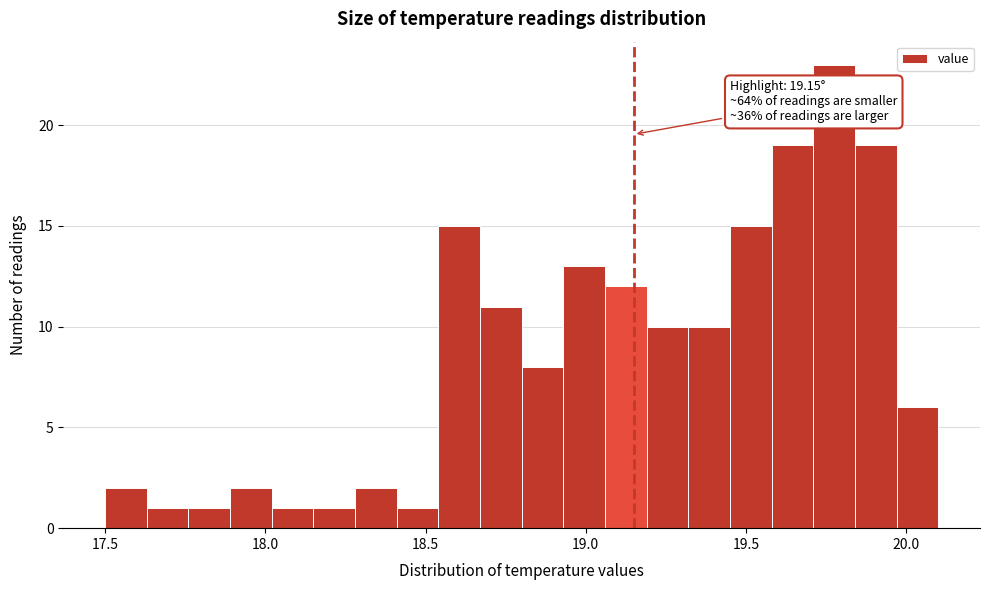

Read against the x-axis, roughly where is the centre of the tallest bar?

19.80